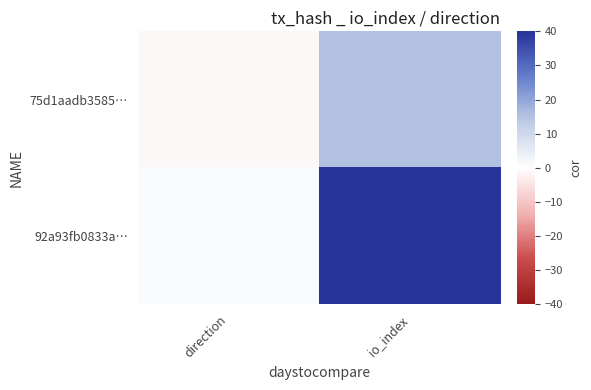

How many data points does each series have?

2